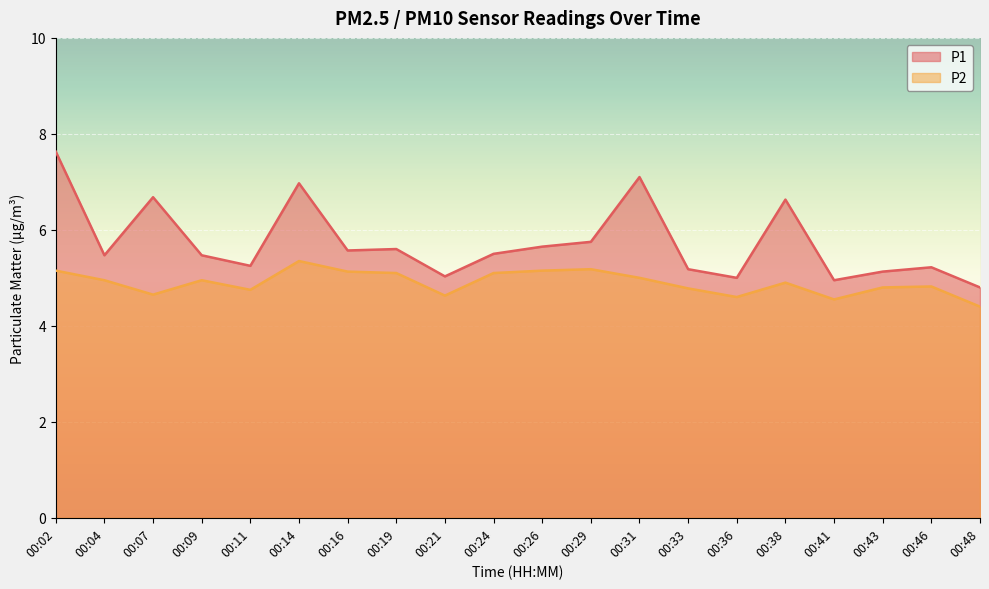

True or false: P1 has a value of 6.7 at 00:07.

True